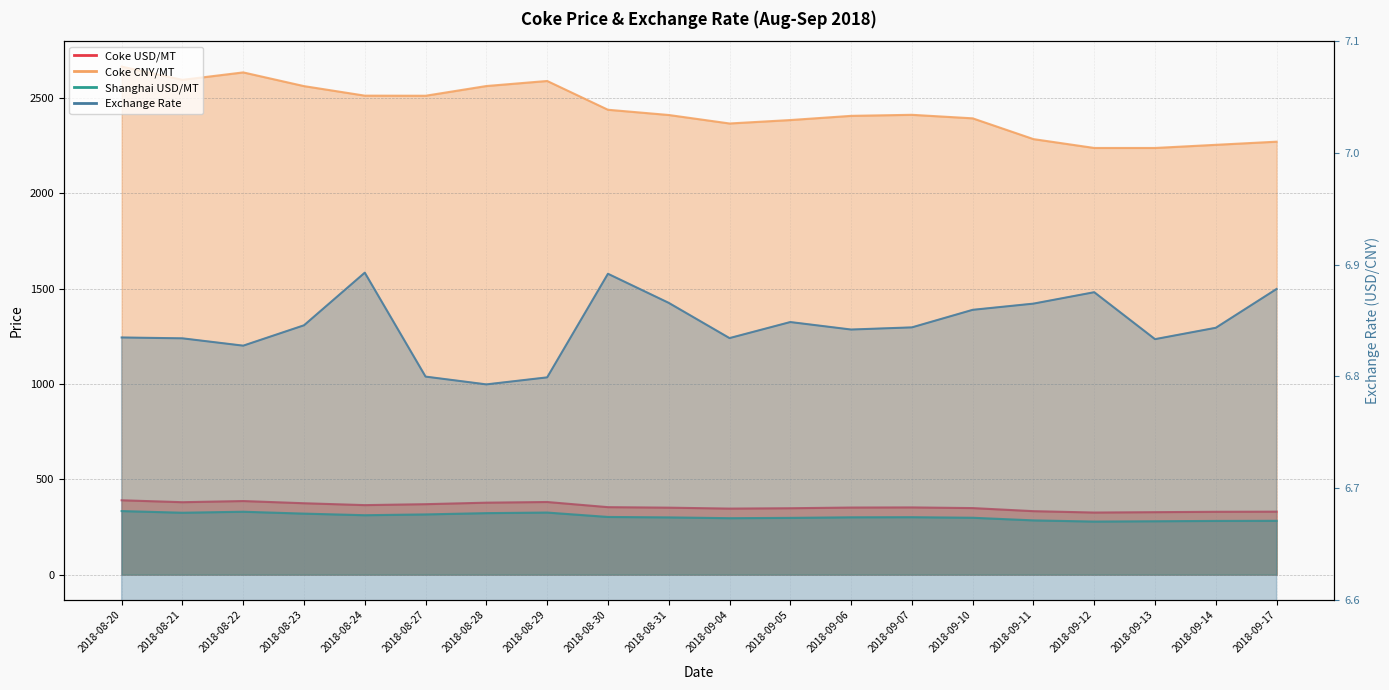

True or false: Coke USD/MT and Exchange Rate cross at least once.

False